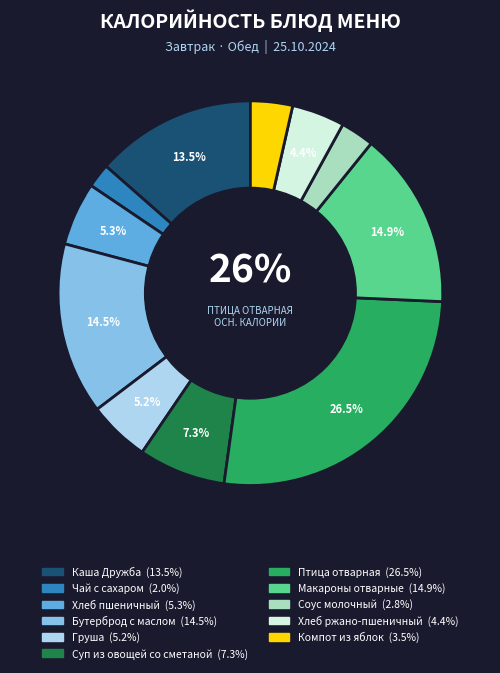

How much of the chart is everything except Компот из яблок?

96.5%